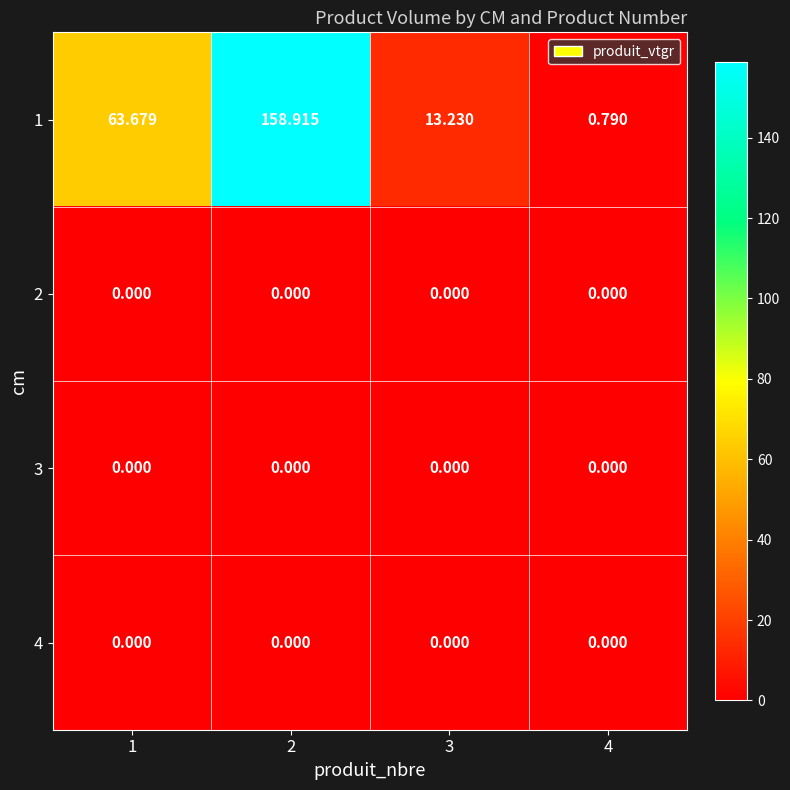

Is the value of 1 at 4 greater than the value of 2 at 3?

Yes